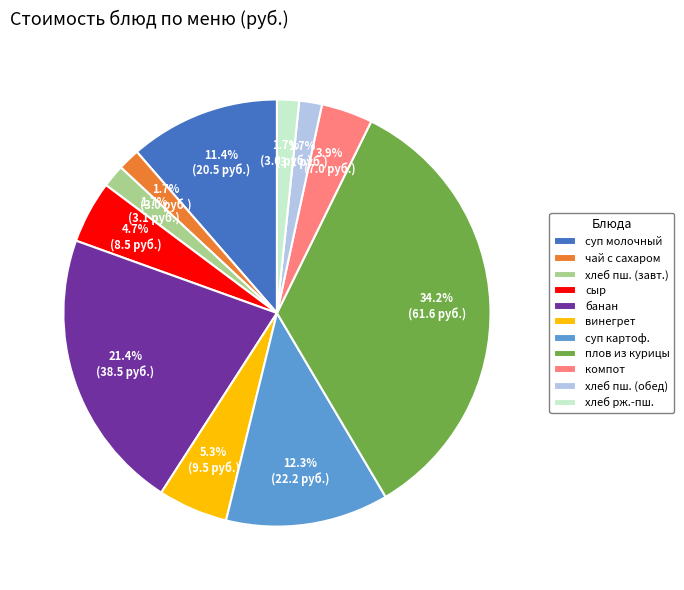

Is the sum of хлеб пш. (завт.) and суп молочный greater than half?

No